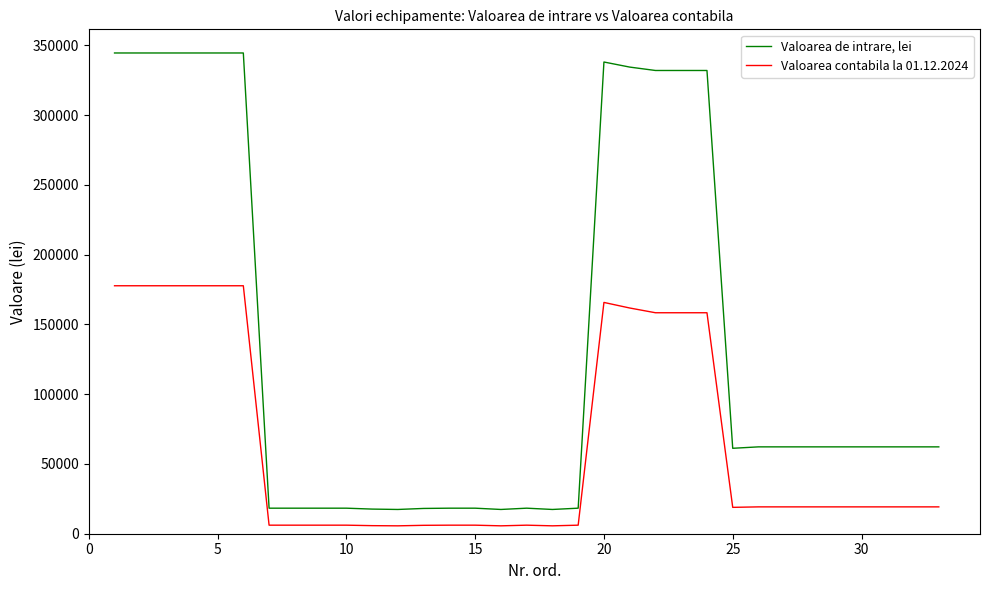

True or false: Valoarea de intrare, lei and Valoarea contabila la 01.12.2024 cross at least once.

False